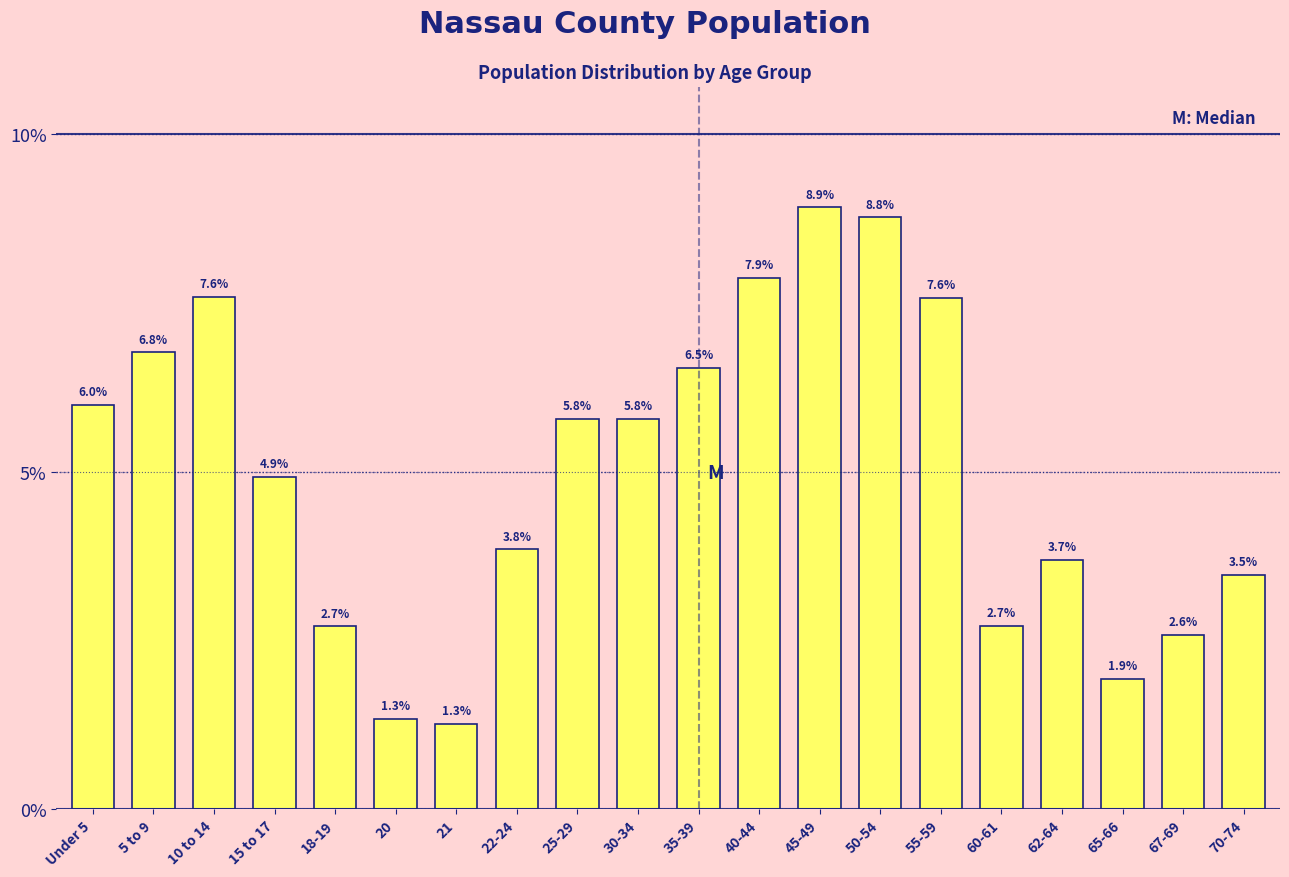

Reading left to right, list all the values displayed in this chart.

6.0	6.8	7.6	4.9	2.7	1.3	1.3	3.8	5.8	5.8	6.5	7.9	8.9	8.8	7.6	2.7	3.7	1.9	2.6	3.5